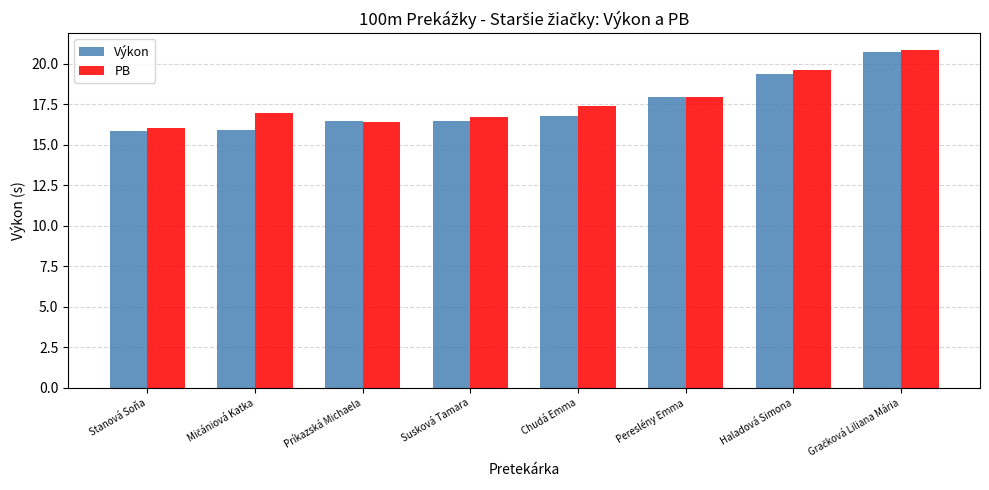

What is the total value across all series at Stanová Soňa?

31.9